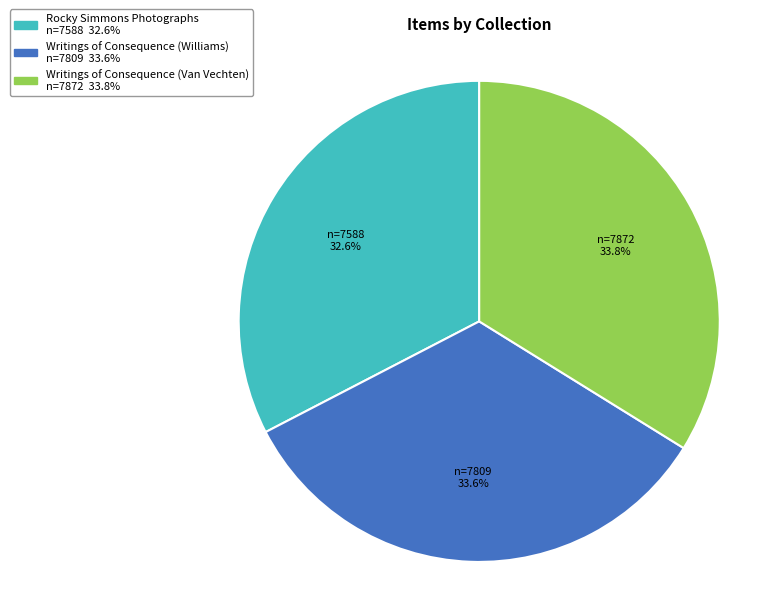

What percentage do Writings of Consequence (Williams) and Rocky Simmons Photographs together represent?

66.2%